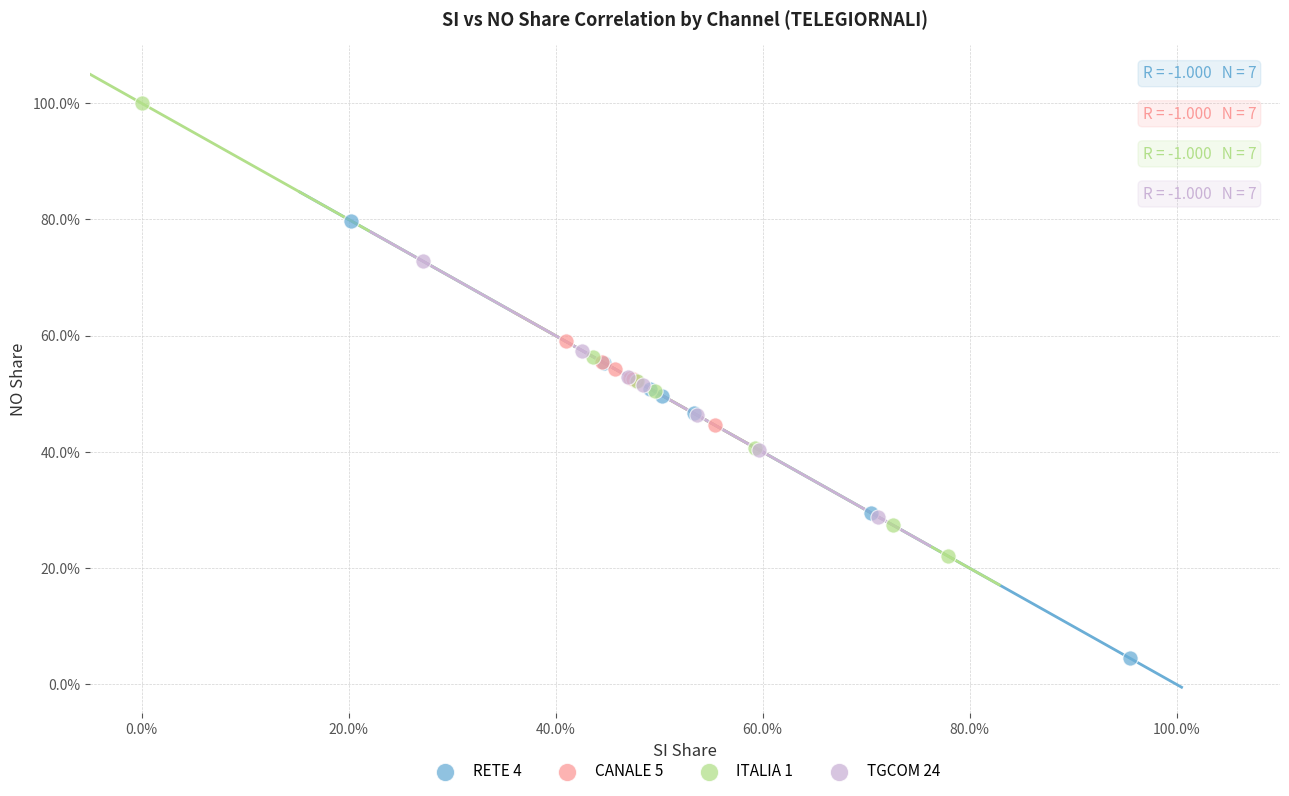

Which series reaches the maximum Y coordinate?

ITALIA 1